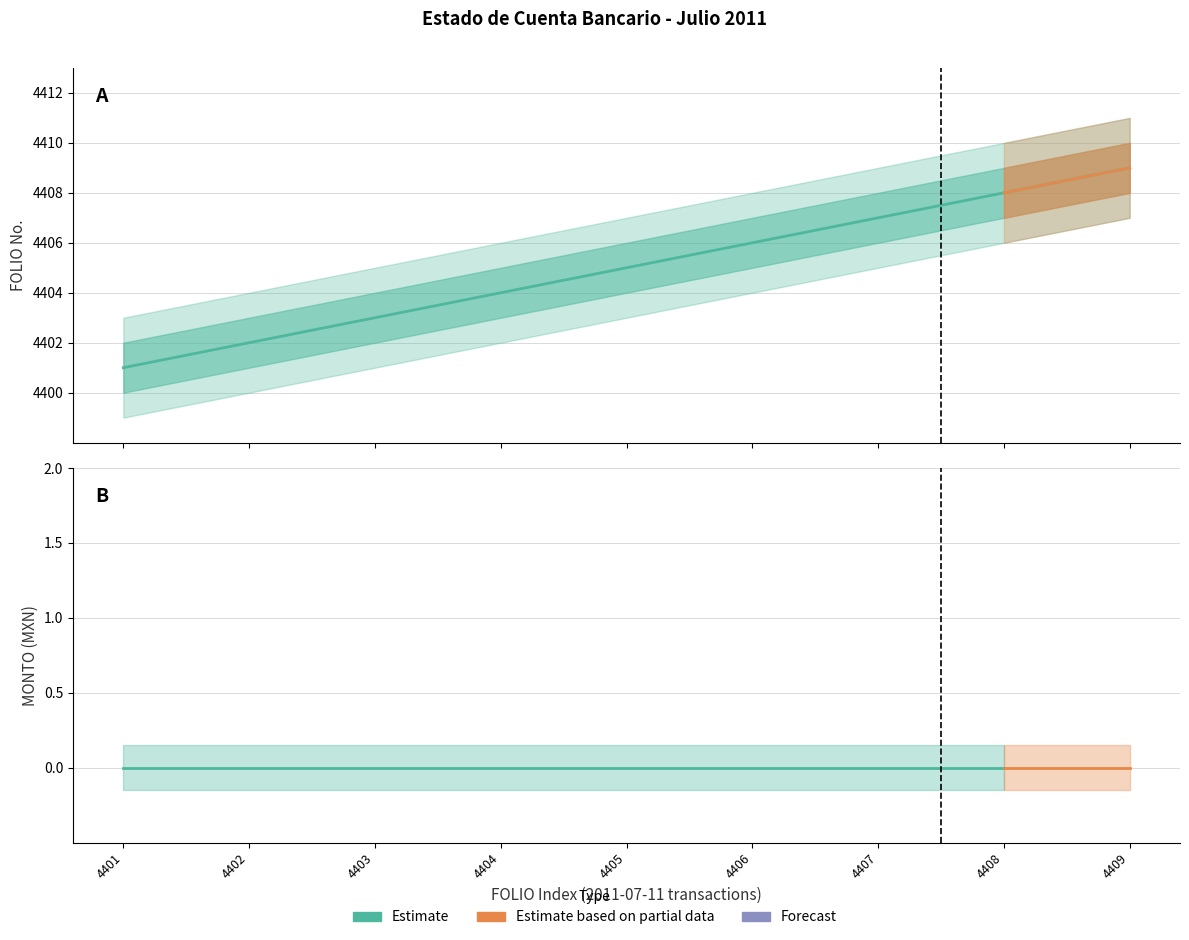

Approximately how many times larger is the value at 4403 compared to 4406?

1.0